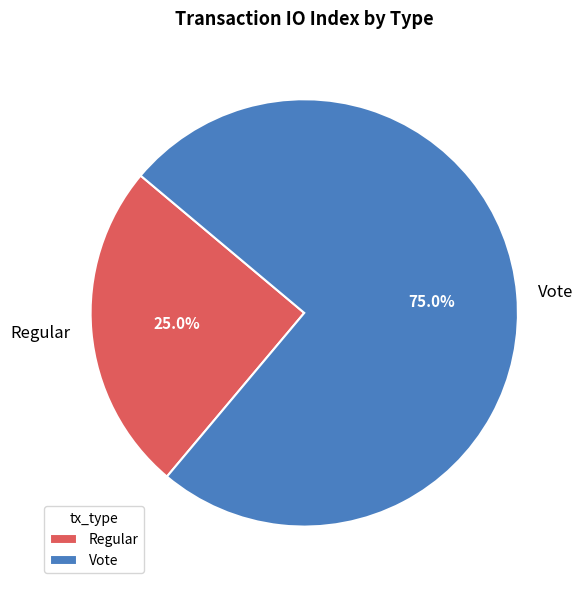

To the nearest percent, what is the combined percentage of Regular and Vote?

100%